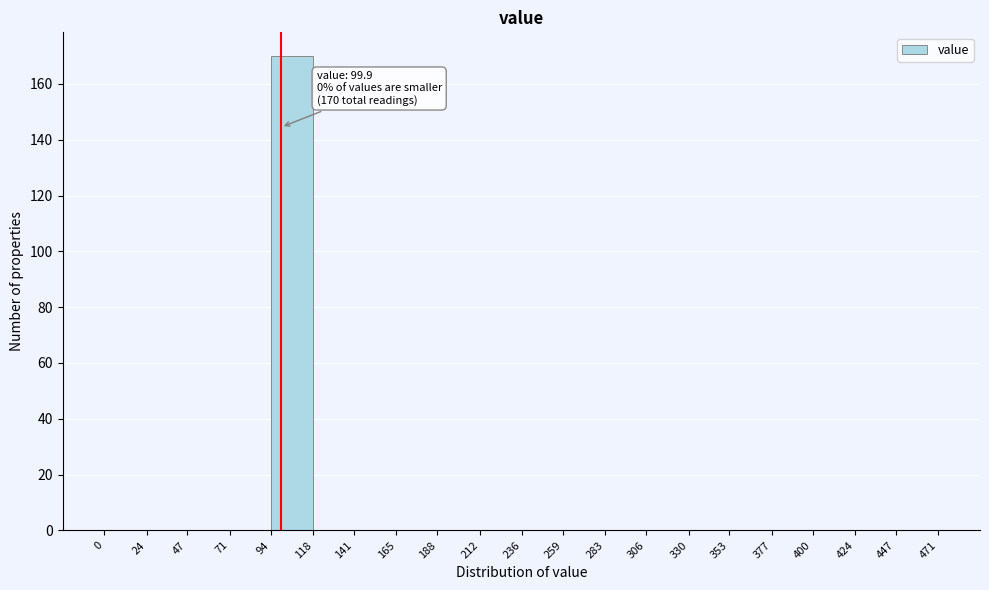

Which range on the x-axis has the tallest bar?

94 to 118